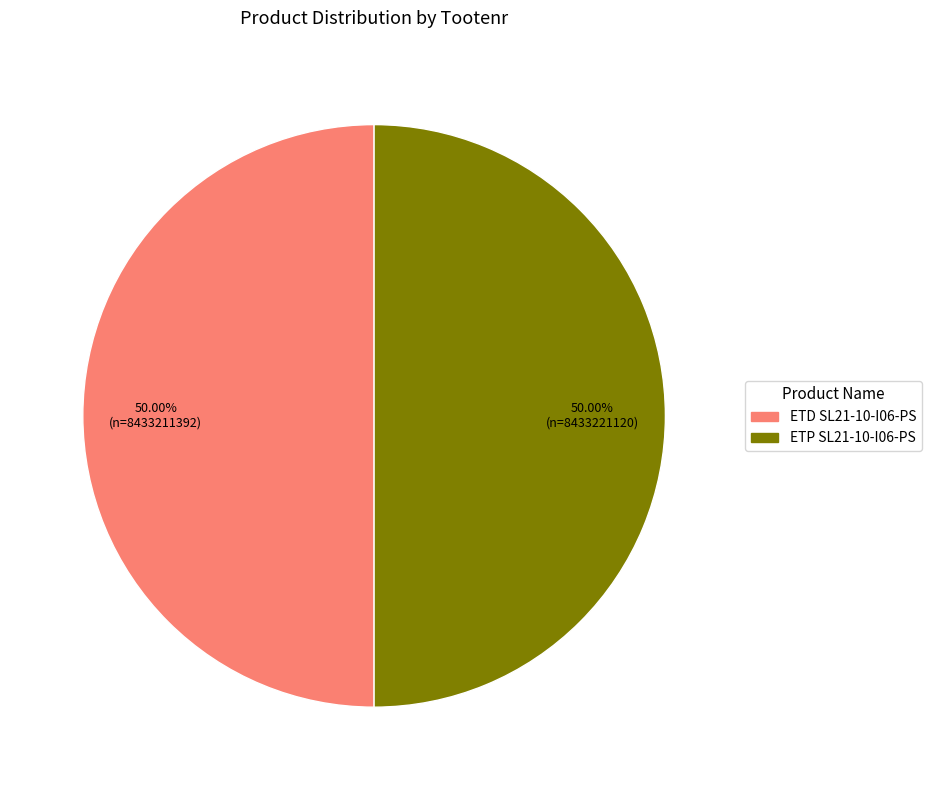

Do ETP SL21-10-I06-PS and ETD SL21-10-I06-PS together represent more than half of the pie?

Yes